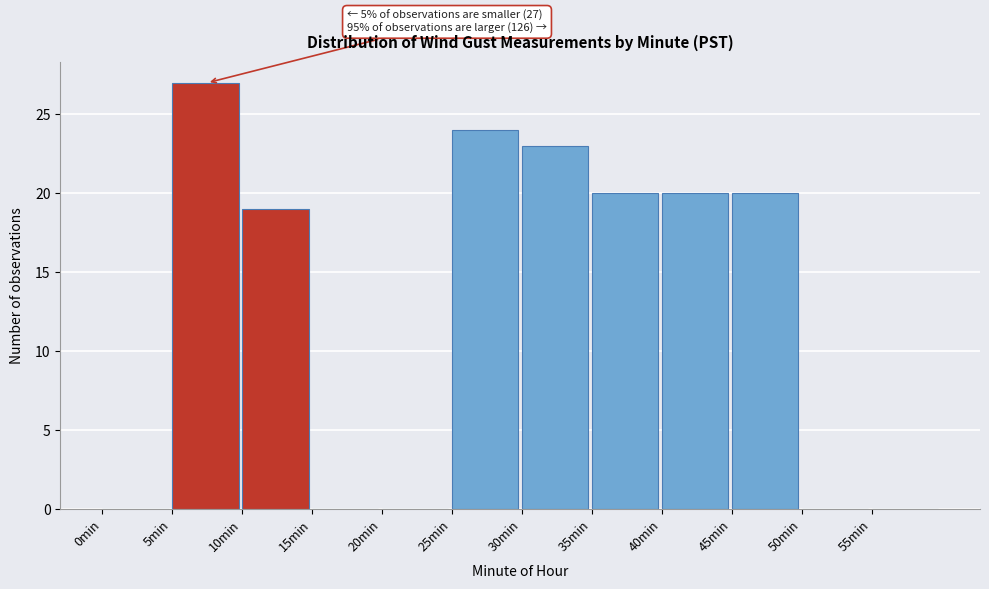

Over which range of the x-axis is the bar tallest?

5 to 10